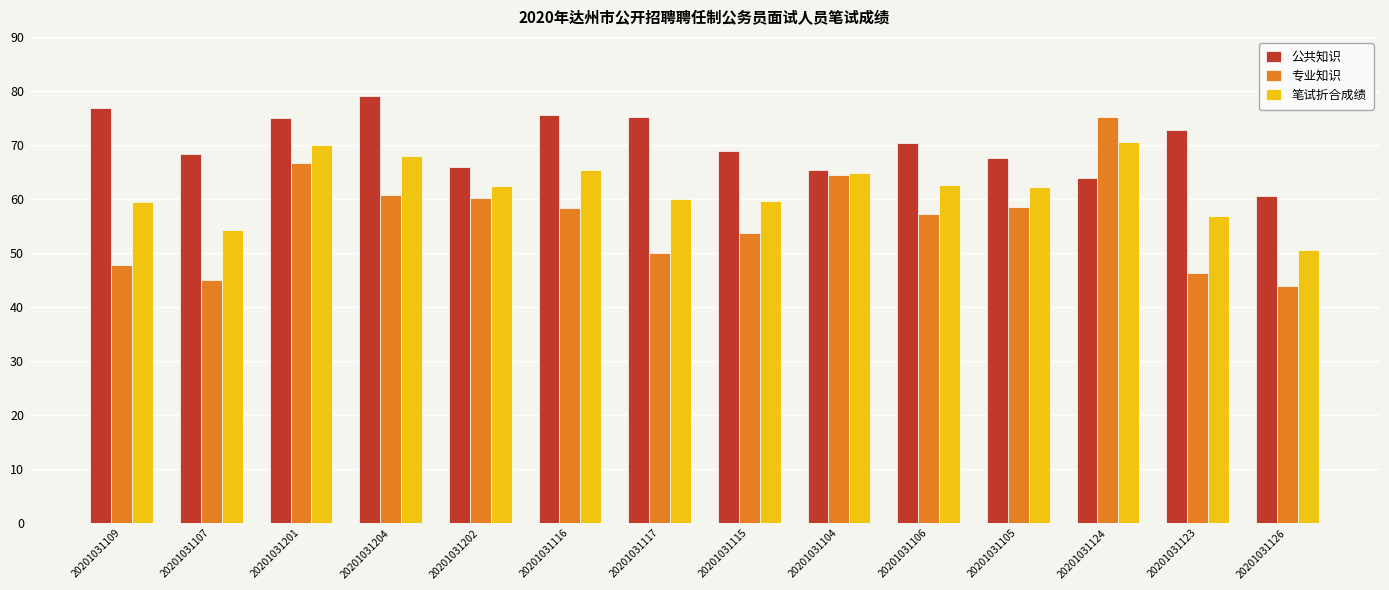

What is the difference between the highest and lowest values at 20201031116?

17.2